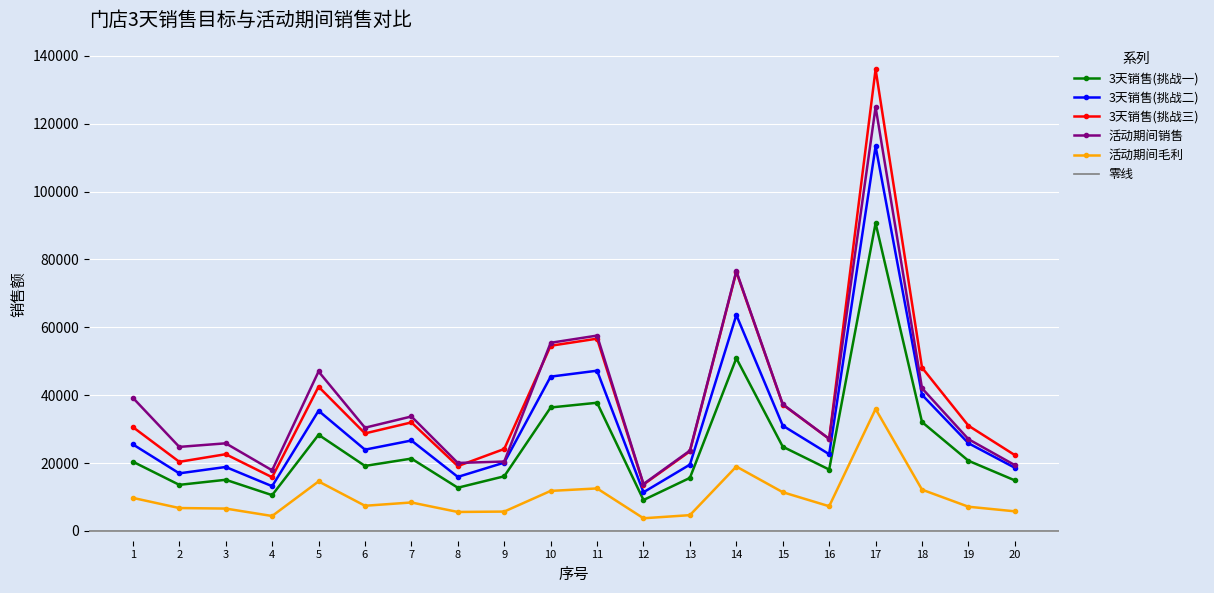

What is the approximate value of 活动期间销售 at 11?

57555.6